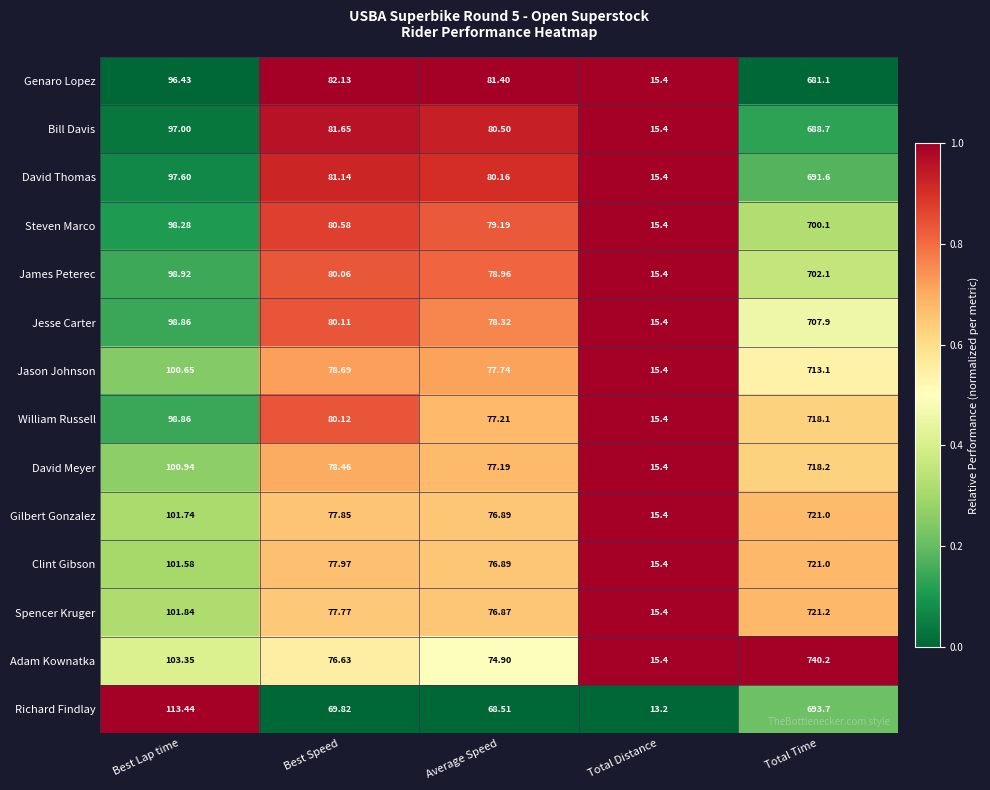

At which label does James Peterec reach its minimum?

Total Distance